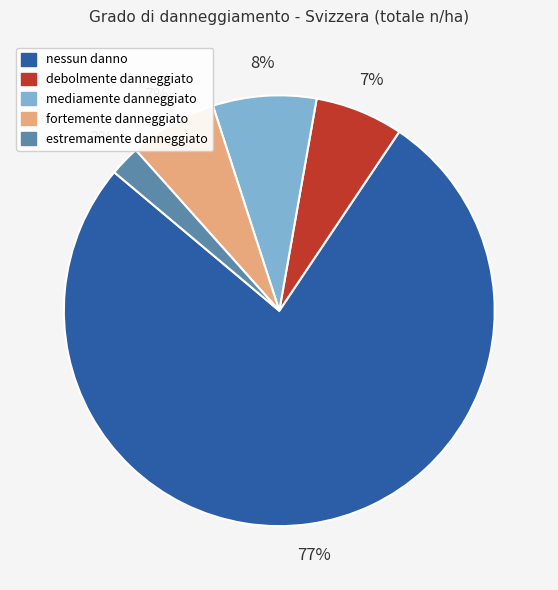

How many segments does this pie chart have?

5